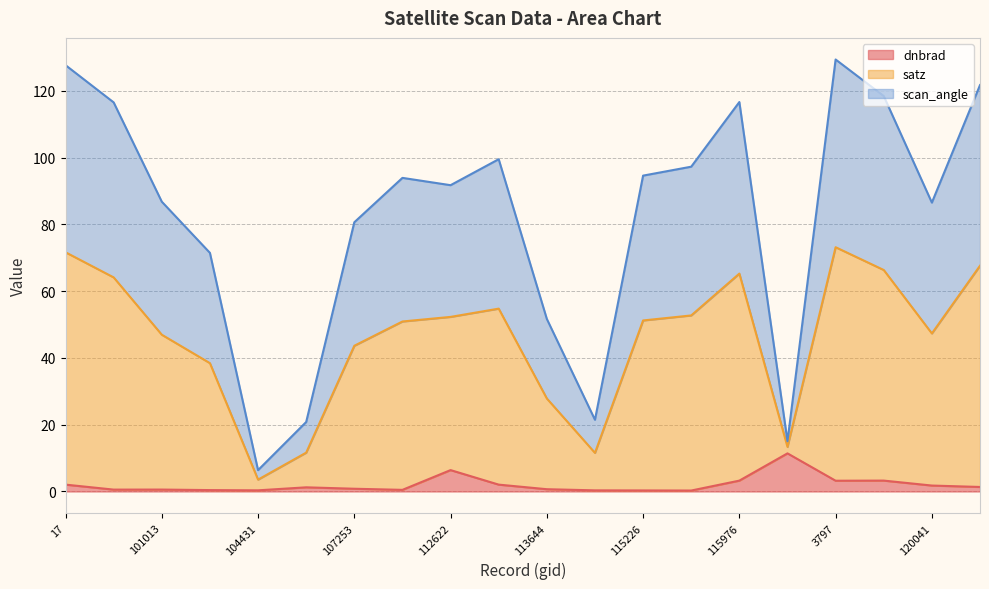

Which has a higher value, 120041 or 17?

17